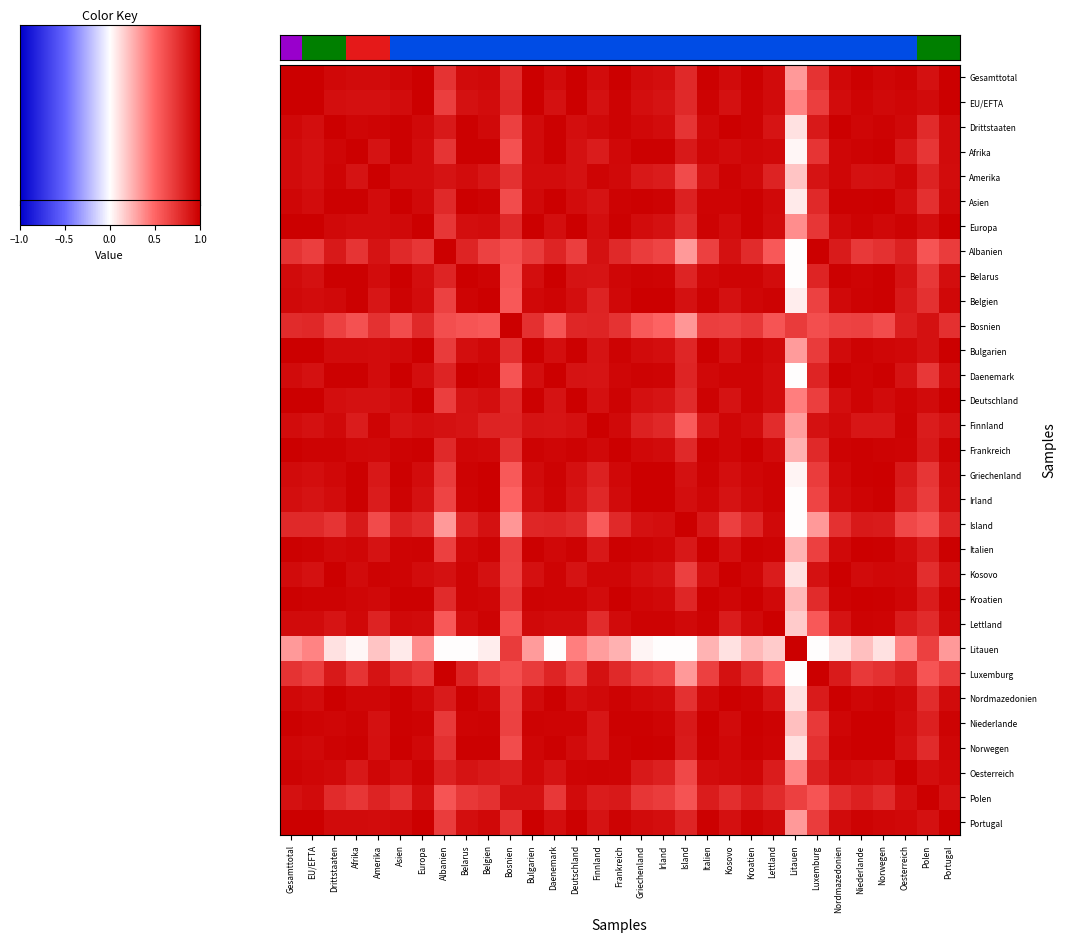

At how many categories does at least one series exceed 0?

31